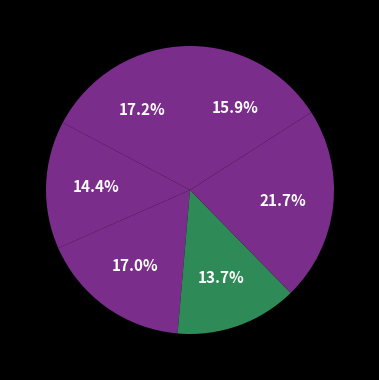

How many slices are in this pie chart?

6